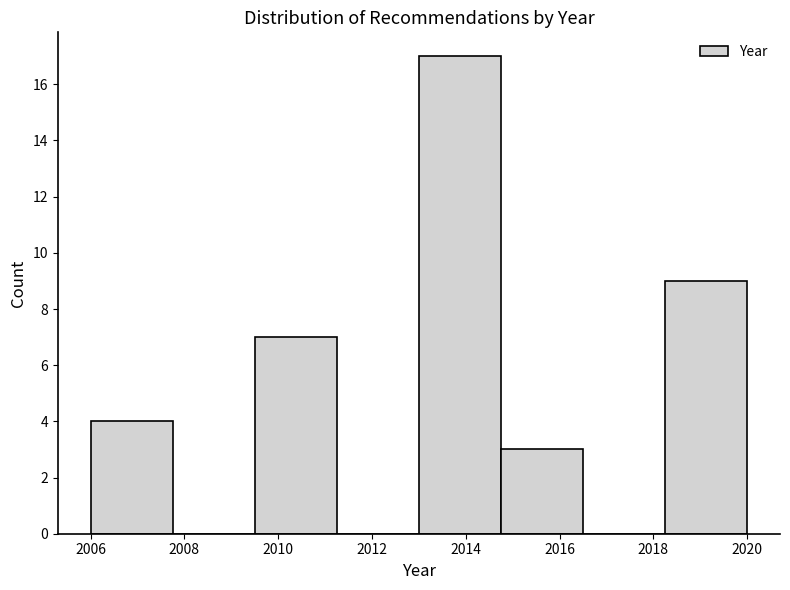

How tall is the bar that spans 2014.75 to 2016.50 on the x-axis? Neither the bar edges nor the heights are printed on the chart, so give them approximately, as read against the axes.

3